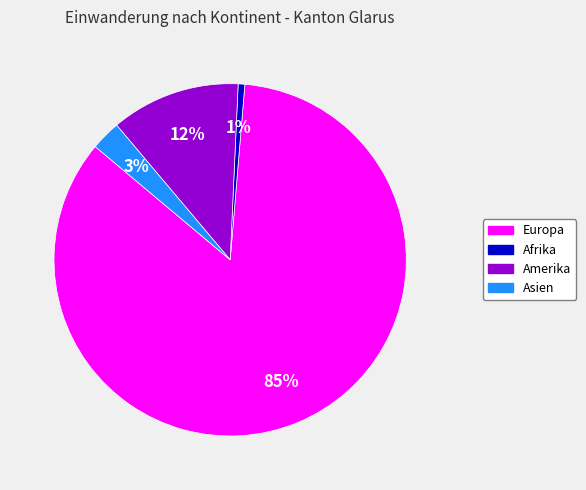

What is the ratio of the value at Afrika to the value at Amerika?

0.1